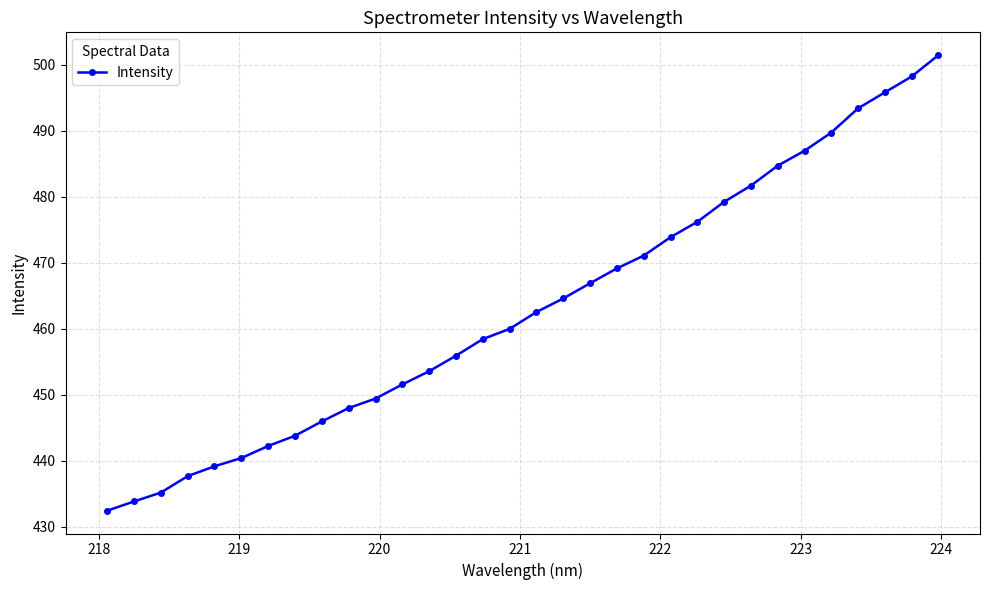

What is the minimum value shown in the chart?

432.4